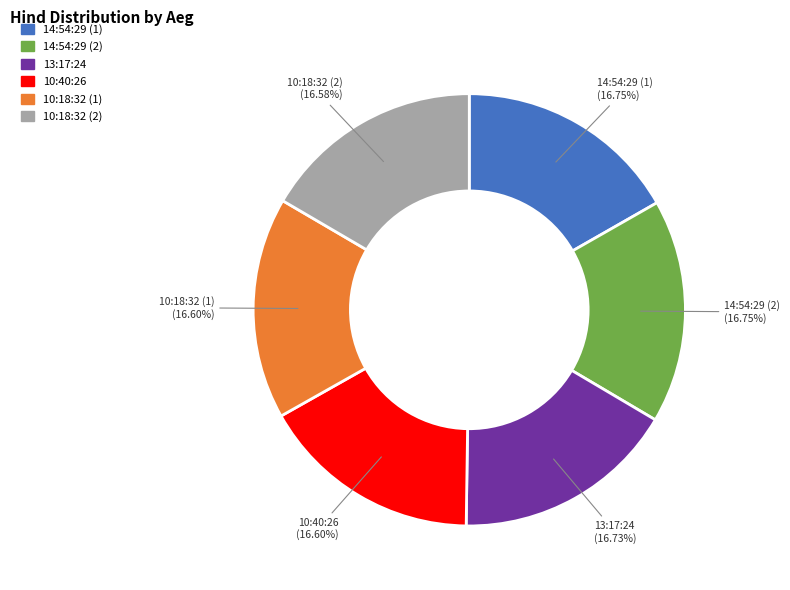

Combined, do 10:18:32 (1) and 10:18:32 (2) account for over 50%?

No